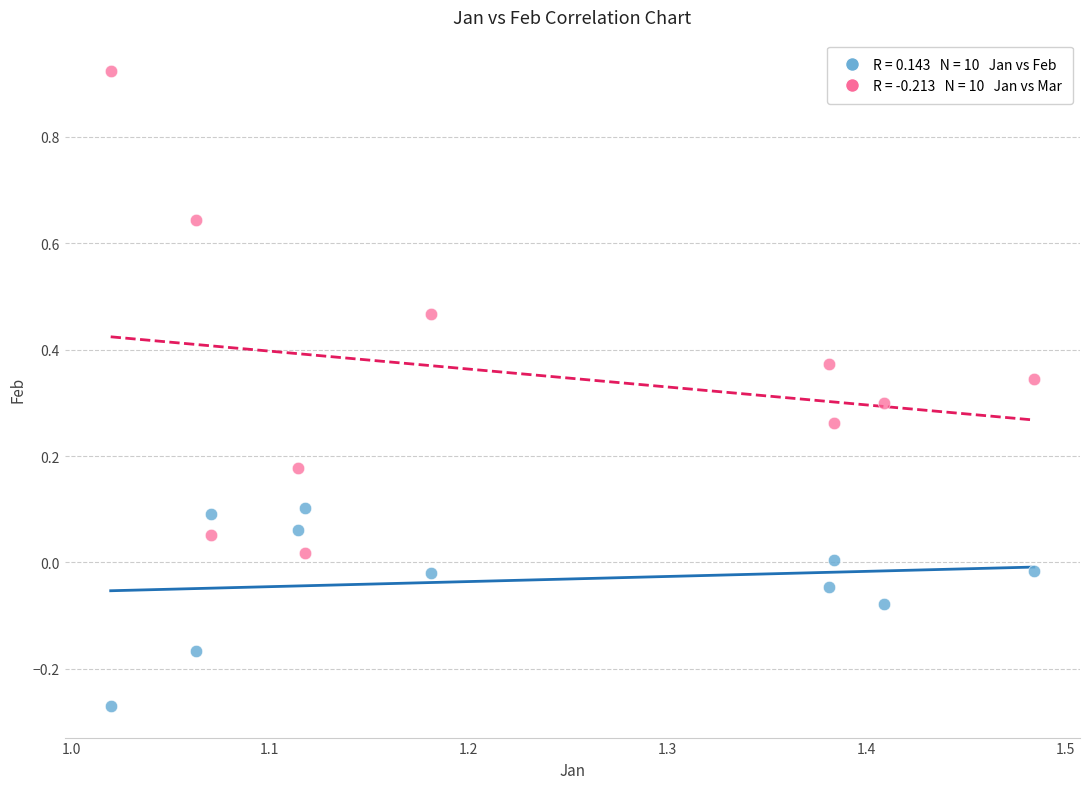

Across all data points, what is the range of Y values (max minus min)?

1.2